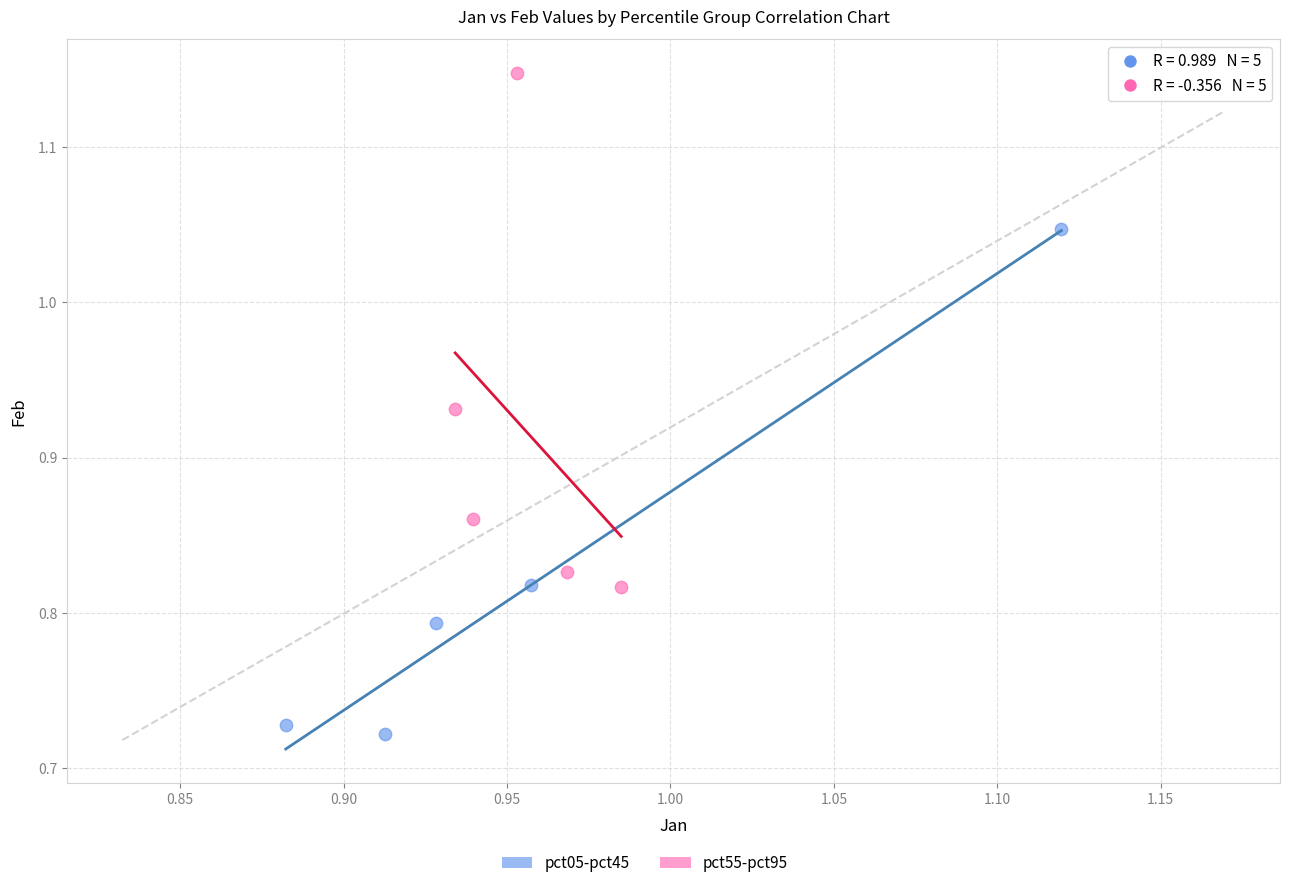

Which series reaches the maximum Y coordinate?

pct55-pct95